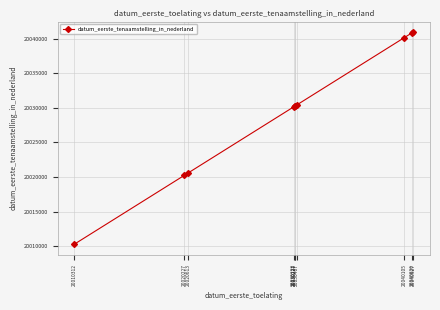

What is the change in value from 20040105 to 20040826?

+721